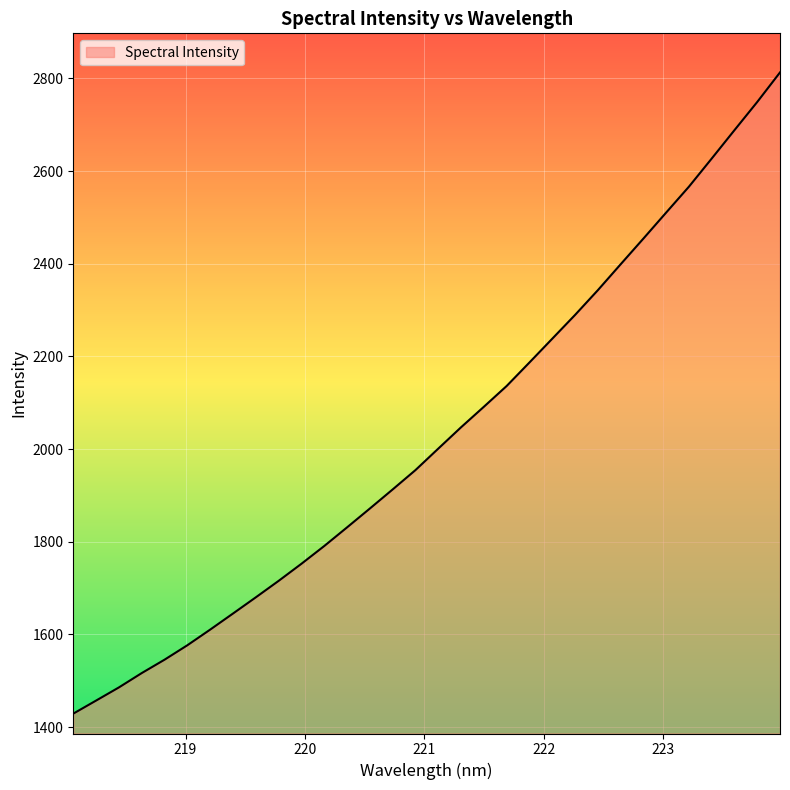

What is the minimum value shown in the chart?

1429.1